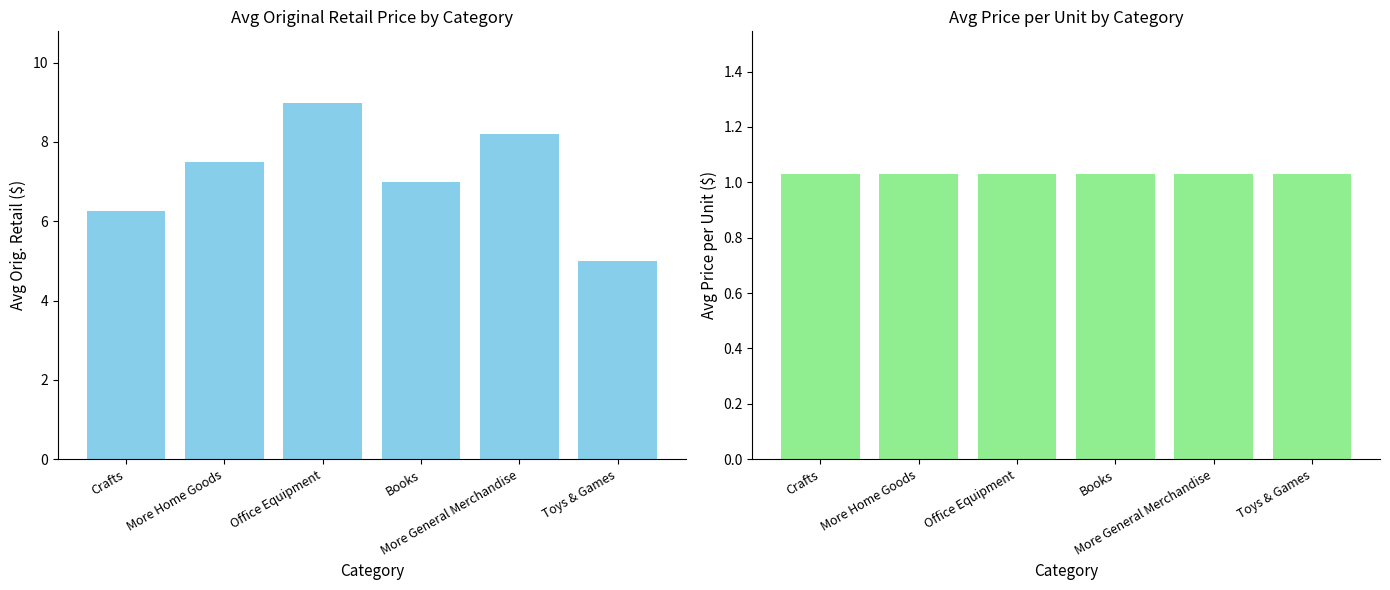

How many values in the Avg Orig. Retail series exceed 7?

3